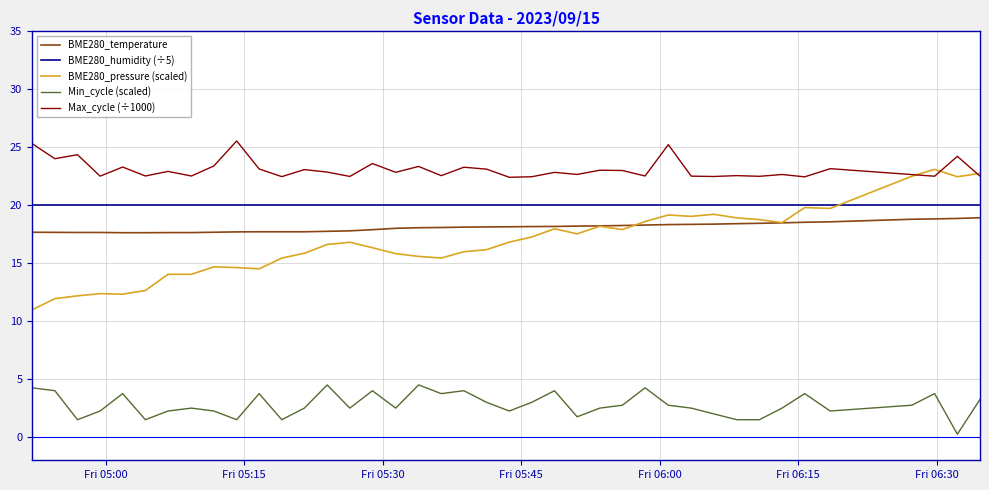

At which category is the sum across all series the highest?

2023/09/15 06:29:46